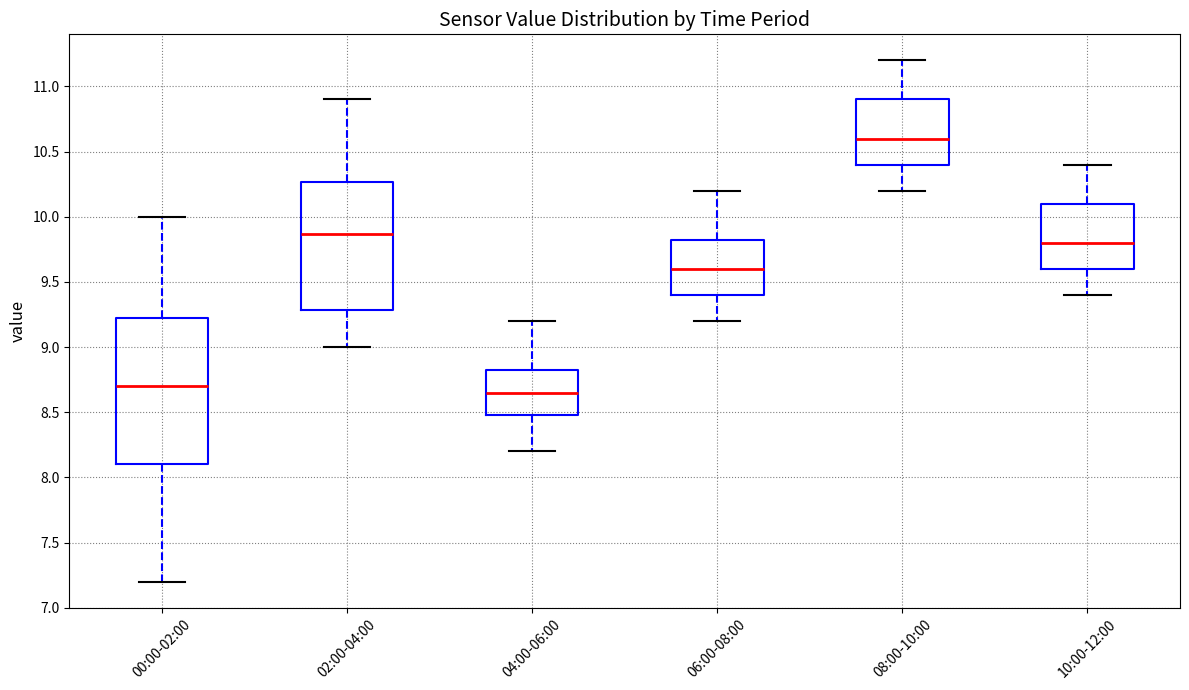

Reading left to right, transcribe this box plot: for each box, give where its median line is, the range the box spans, and where its two whiskers end, as read against the y-axis. The values are not printed on the chart, so give them approximately, as read against the axis.

00:00-02:00: median 8.70, box 8.10 to 9.25, whiskers 7.20 to 10.00
02:00-04:00: median 9.85, box 9.30 to 10.25, whiskers 9.00 to 10.90
04:00-06:00: median 8.65, box 8.50 to 8.85, whiskers 8.20 to 9.20
06:00-08:00: median 9.60, box 9.40 to 9.85, whiskers 9.20 to 10.20
08:00-10:00: median 10.60, box 10.40 to 10.90, whiskers 10.20 to 11.20
10:00-12:00: median 9.80, box 9.60 to 10.10, whiskers 9.40 to 10.40